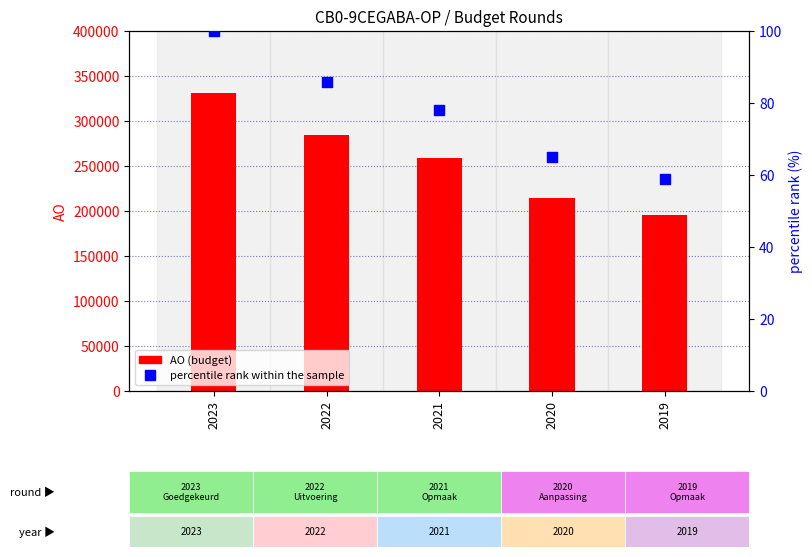

Which series has the largest total across all categories?

AO (budget)